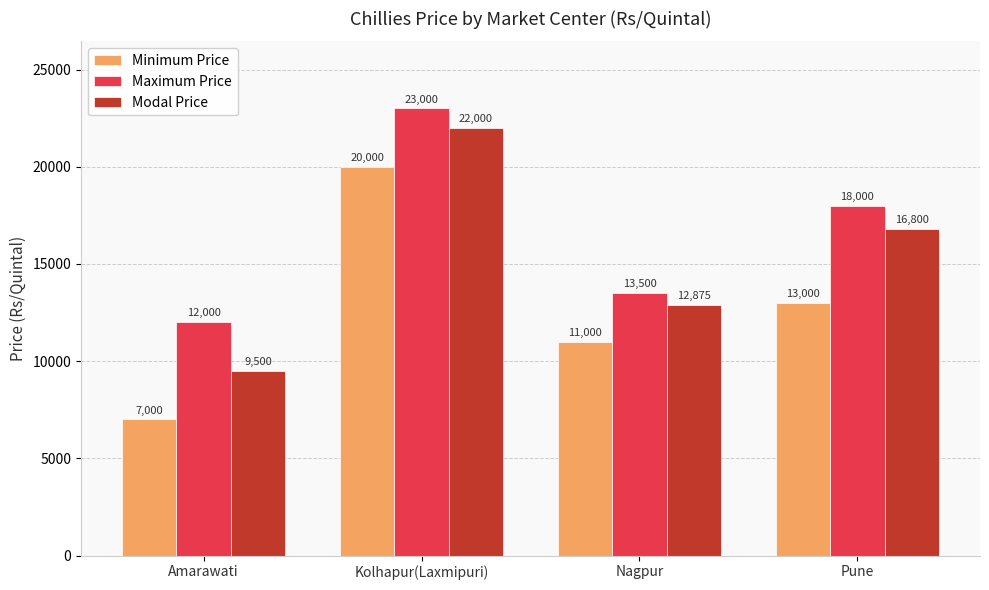

What is the difference between the maximum and second lowest values in the Minimum Price series?

9000